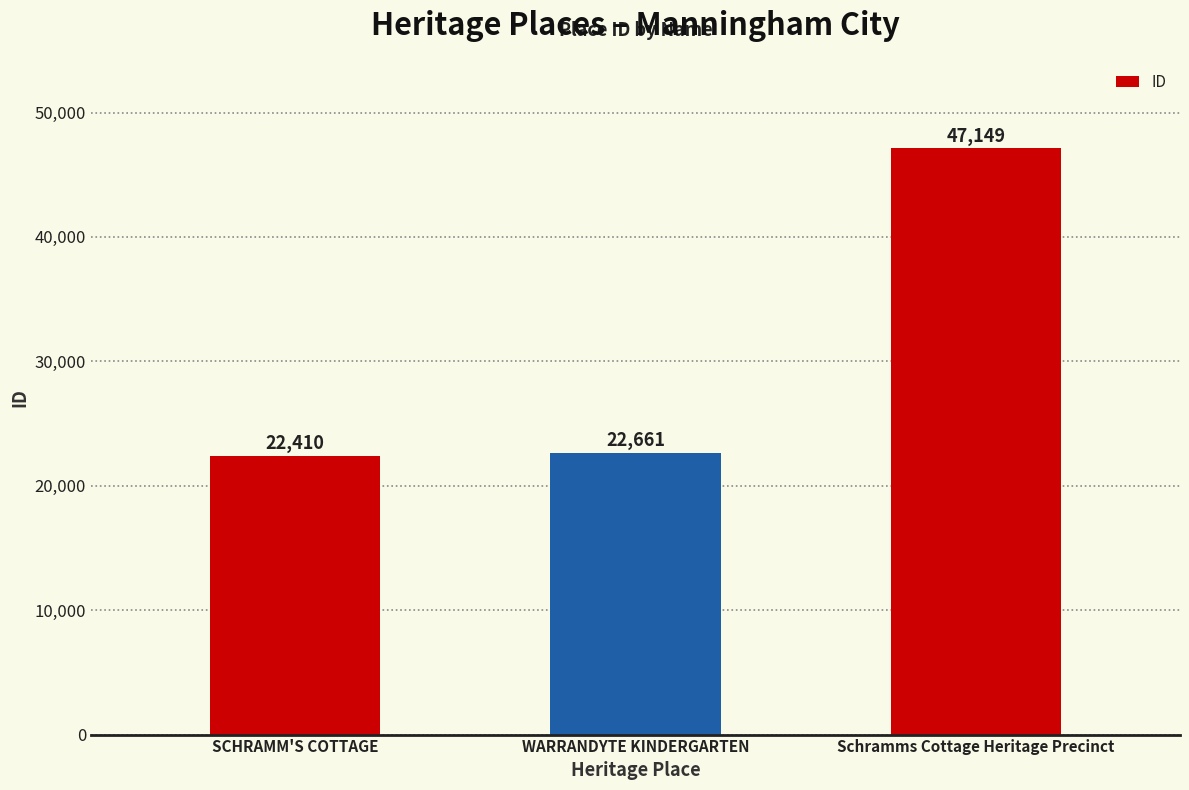

Which has a higher value, SCHRAMM'S COTTAGE or Schramms Cottage Heritage Precinct?

Schramms Cottage Heritage Precinct